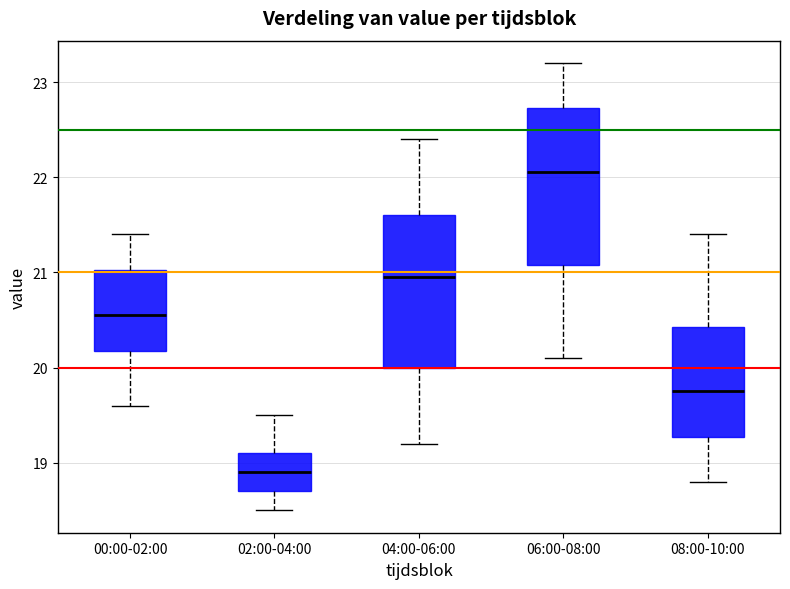

Reading left to right, read every box against the y-axis: the position of its median line, the range the box covers, and the ends of its whiskers. The values are not printed on the chart, so give them approximately, as read against the axis.

00:00-02:00: median 20.6, box 20.2 to 21.0, whiskers 19.6 to 21.4
02:00-04:00: median 18.9, box 18.7 to 19.1, whiskers 18.5 to 19.5
04:00-06:00: median 21.0, box 20.0 to 21.6, whiskers 19.2 to 22.4
06:00-08:00: median 22.1, box 21.1 to 22.7, whiskers 20.1 to 23.2
08:00-10:00: median 19.8, box 19.3 to 20.4, whiskers 18.8 to 21.4